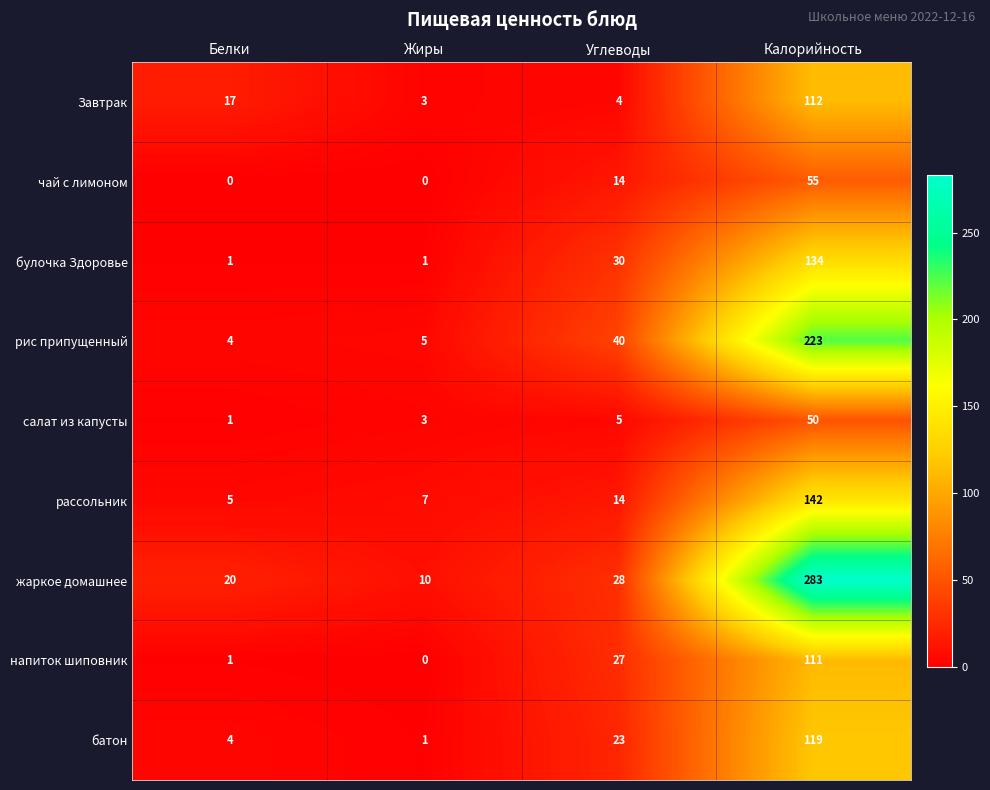

Rank the series by their maximum value, from highest to lowest.

жаркое домашнее, рис припущенный, рассольник, булочка Здоровье, батон, Завтрак, напиток шиповник, чай с лимоном, салат из капусты